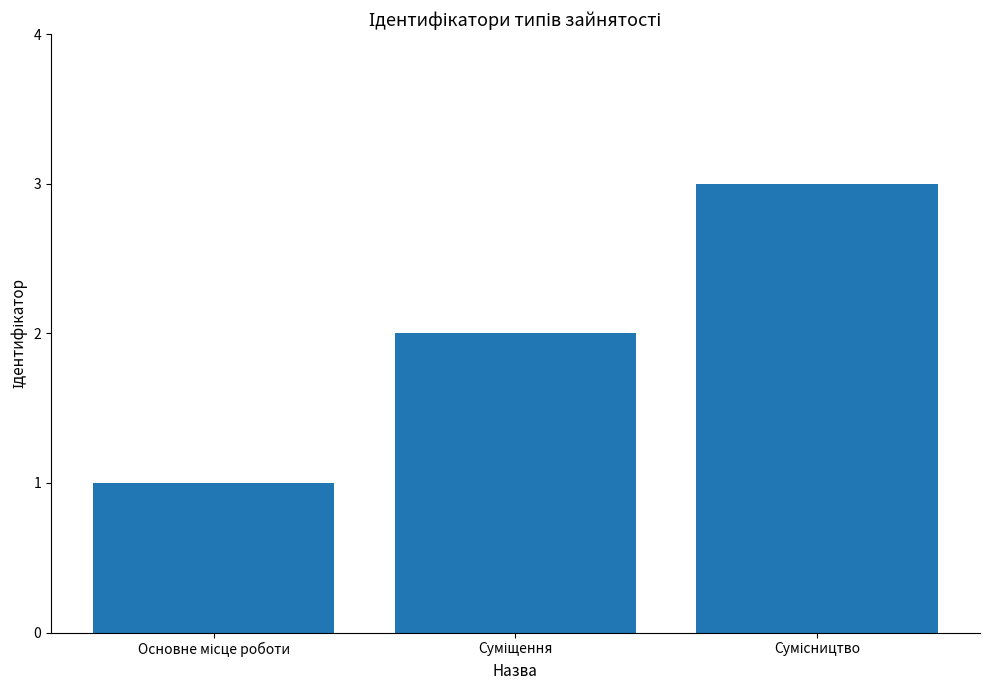

What is the difference between the maximum and second lowest values?

1